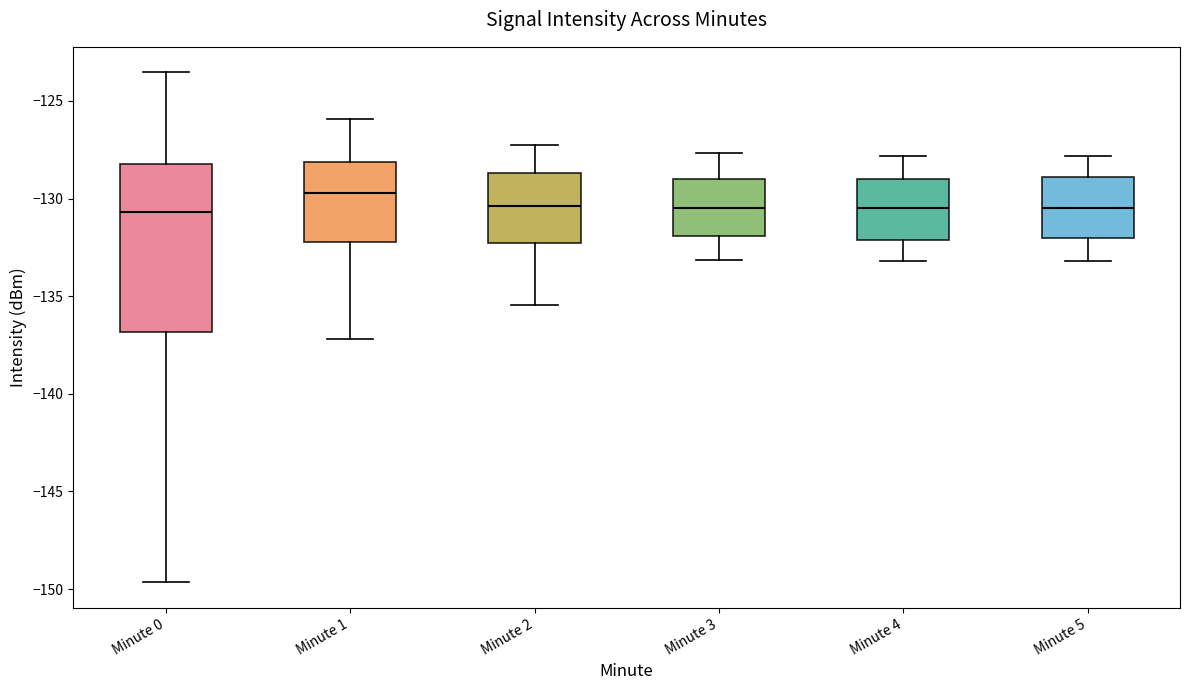

Reading left to right, read every box against the y-axis: the position of its median line, the range the box covers, and the ends of its whiskers. The values are not printed on the chart, so give them approximately, as read against the axis.

Minute 0: median -130.5, box -137.0 to -128.0, whiskers -149.5 to -123.5
Minute 1: median -129.5, box -132.0 to -128.0, whiskers -137.0 to -126.0
Minute 2: median -130.5, box -132.5 to -128.5, whiskers -135.5 to -127.0
Minute 3: median -130.5, box -132.0 to -129.0, whiskers -133.0 to -127.5
Minute 4: median -130.5, box -132.0 to -129.0, whiskers -133.0 to -128.0
Minute 5: median -130.5, box -132.0 to -129.0, whiskers -133.0 to -128.0